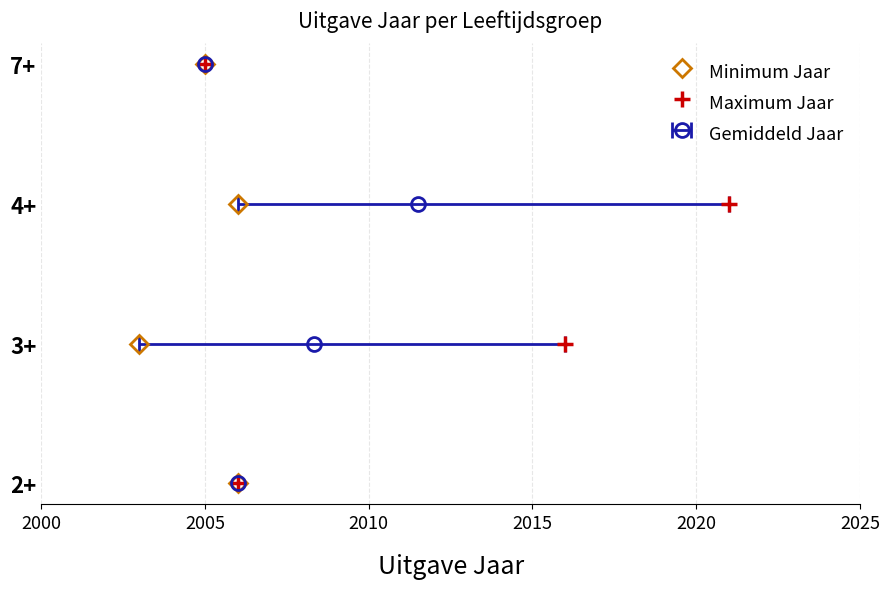

True or false: Maximum Jaar and Minimum Jaar intersect in this chart.

False